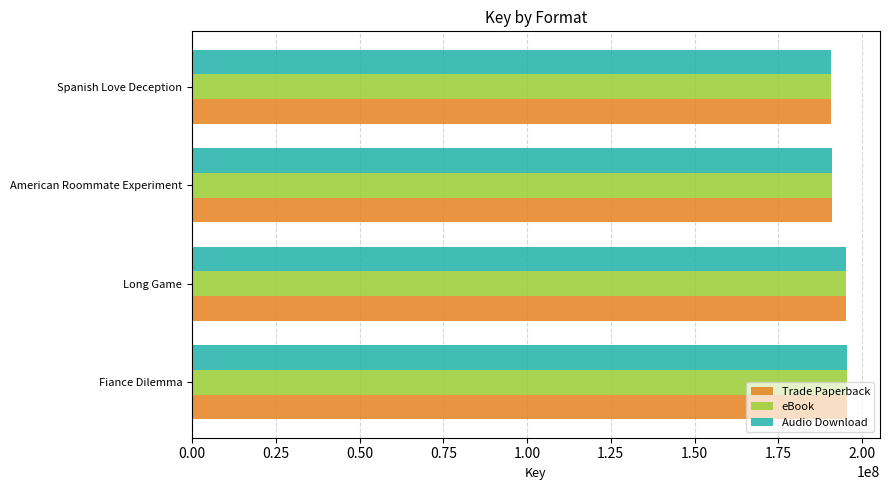

Is it true that Trade Paperback equals 195301704 at Long Game?

True